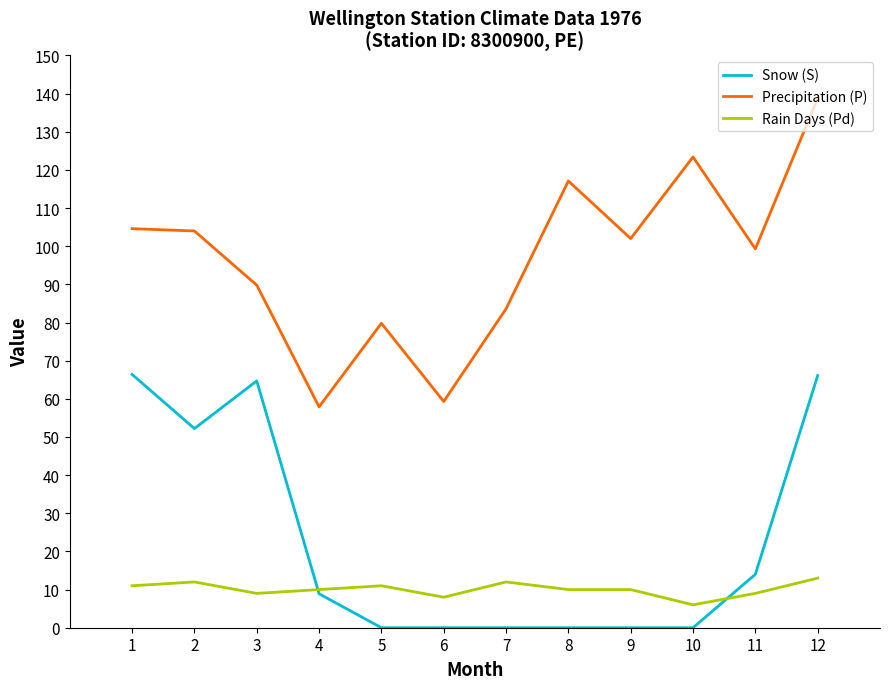

What is the sum of the Precipitation (P) values at 8 and 12?

255.9